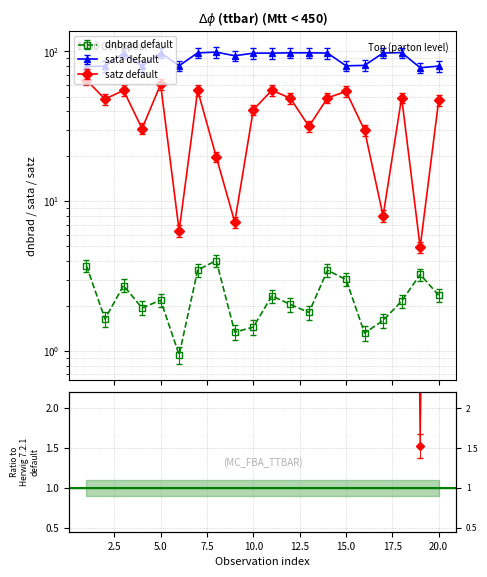

At how many categories does at least one series exceed 80?

15